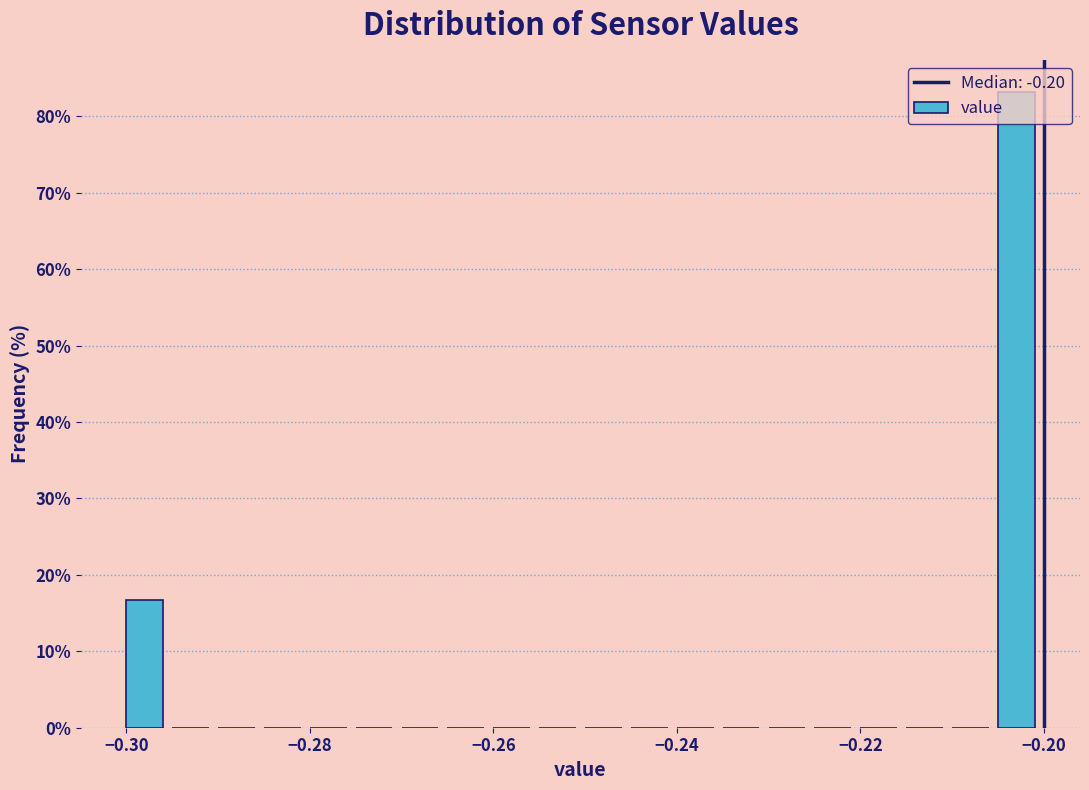

Read against the x-axis, roughly where is the centre of the tallest bar?

-0.202